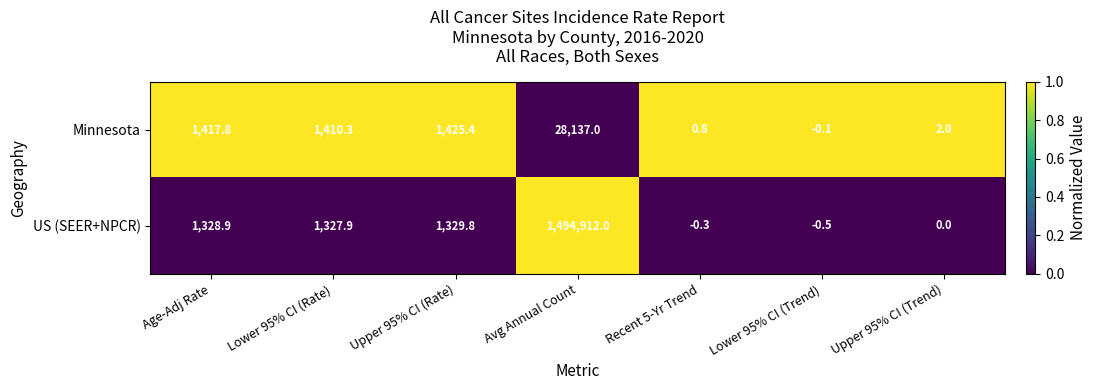

Reading left to right, transcribe all the data shown in this chart.

Minnesota: Age-Adj Rate=1417.8	Lower 95% CI (Rate)=1410.3	Upper 95% CI (Rate)=1425.4	Avg Annual Count=28137.0	Recent 5-Yr Trend=0.8	Lower 95% CI (Trend)=-0.1	Upper 95% CI (Trend)=2.0
US (SEER+NPCR): Age-Adj Rate=1328.9	Lower 95% CI (Rate)=1327.9	Upper 95% CI (Rate)=1329.8	Avg Annual Count=1494912.0	Recent 5-Yr Trend=-0.3	Lower 95% CI (Trend)=-0.5	Upper 95% CI (Trend)=0.0